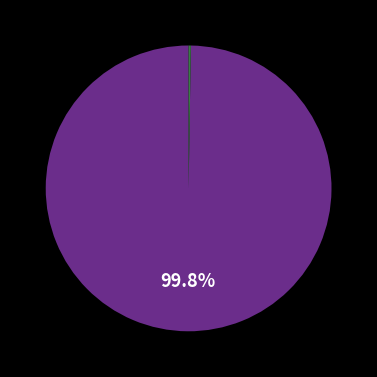

To the nearest percent, what is the difference between the largest and smallest slice percentages?

100%